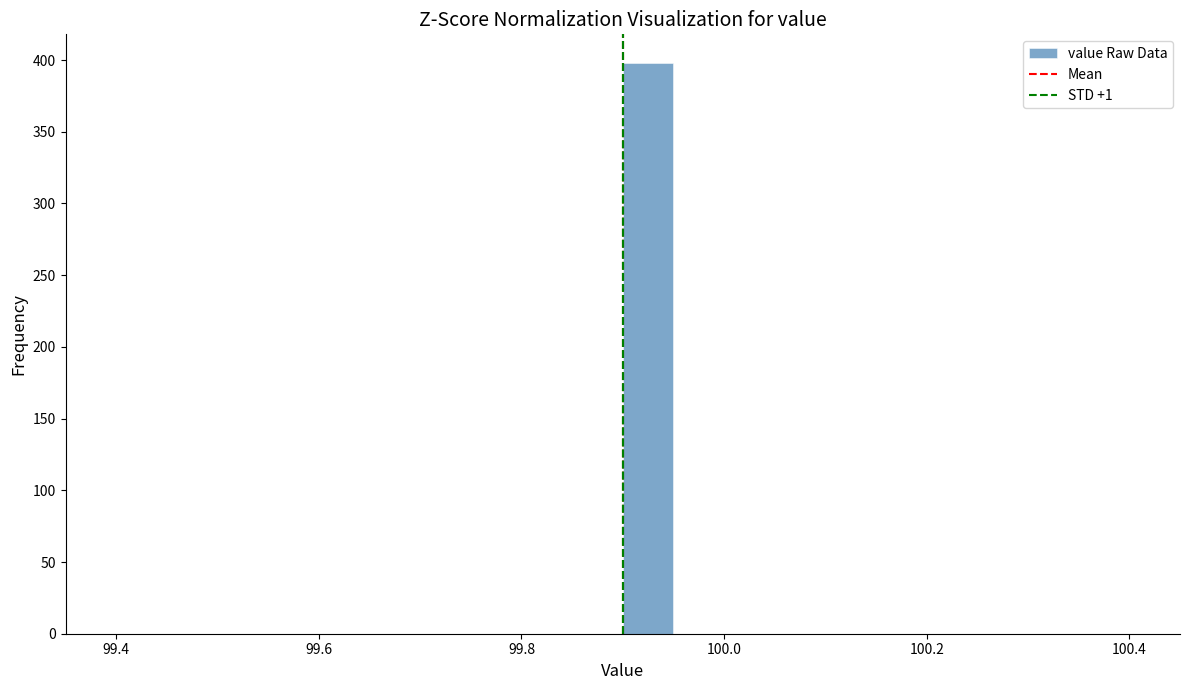

Around what value on the x-axis is the tallest bar? Give the approximate position of its centre, as read against the axis.

99.92